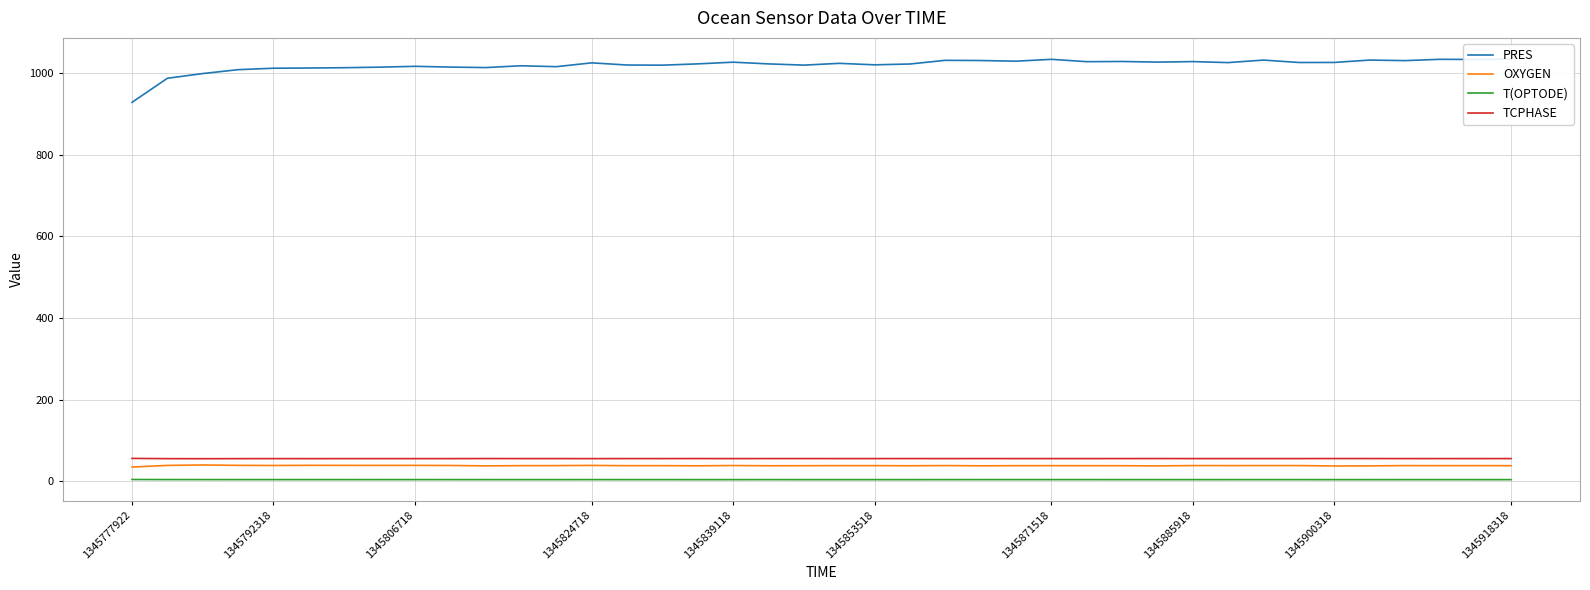

In TCPHASE, how many points are lower than both neighbors (excluding endpoints)?

13